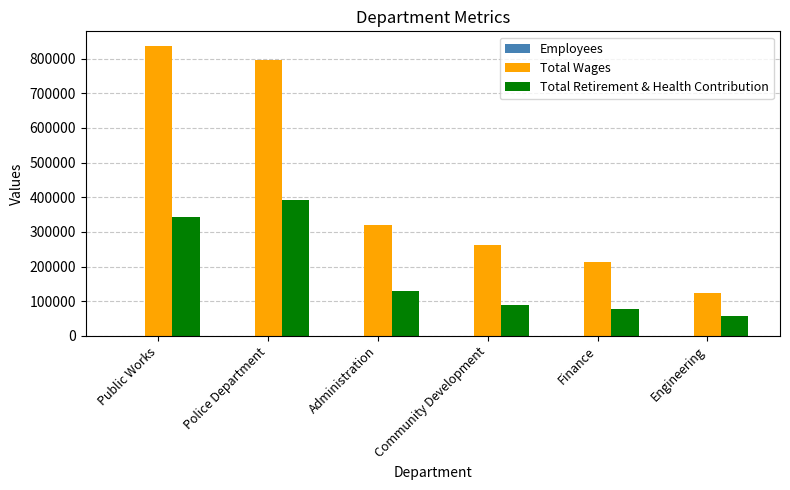

What is the sum of all Total Retirement & Health Contribution values?

1089129